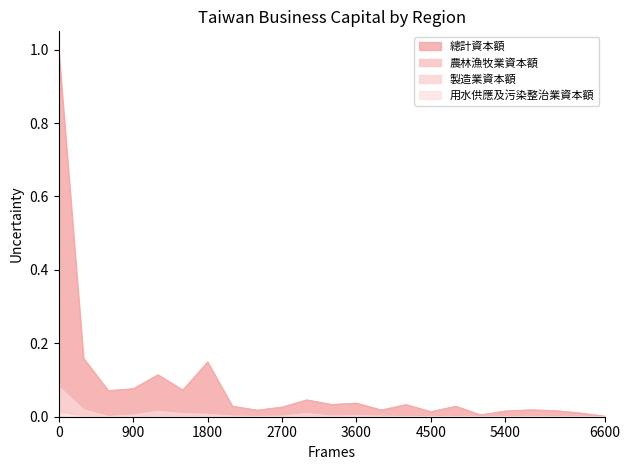

In 用水供應及污染整治業資本額, how many points are lower than both neighbors (excluding endpoints)?

7